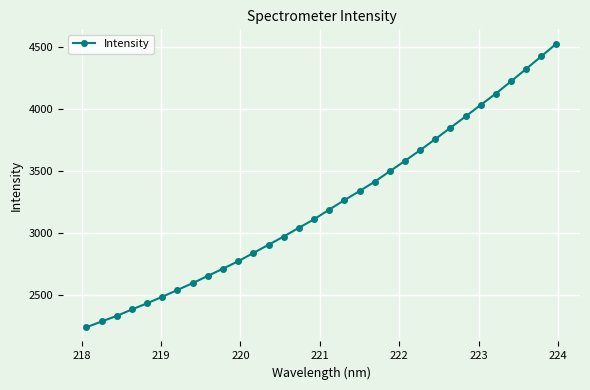

True or false: the data has more than 2 interior local peaks.

False